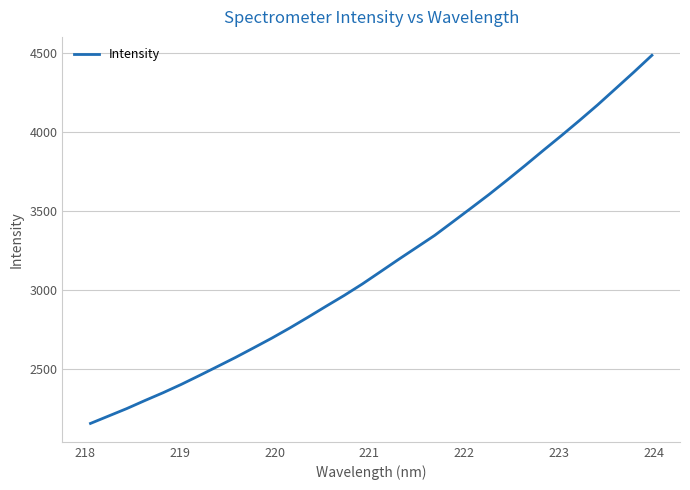

What is the smallest value displayed?

2154.9